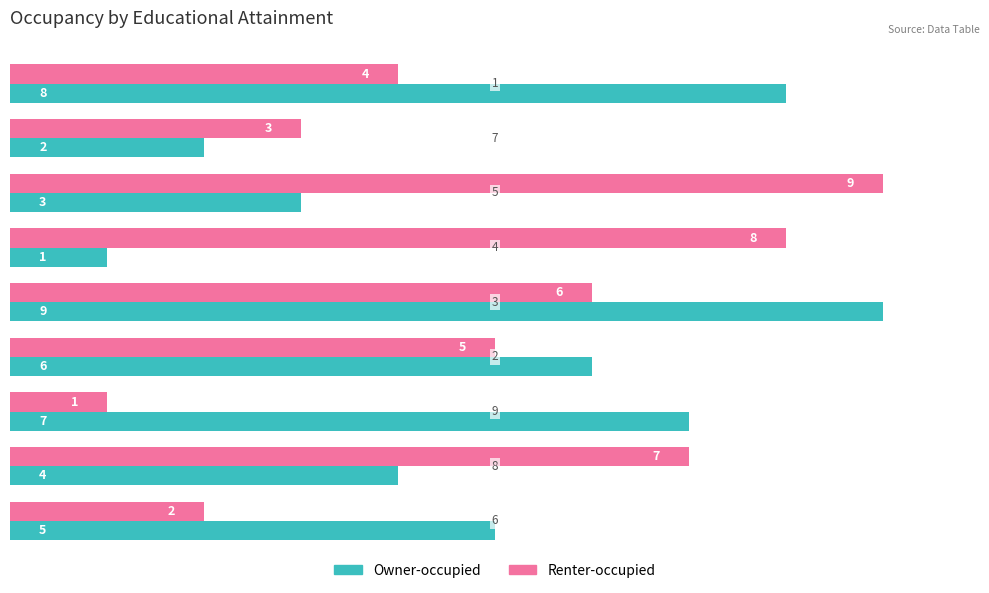

What is the maximum value for Owner-occupied?

9